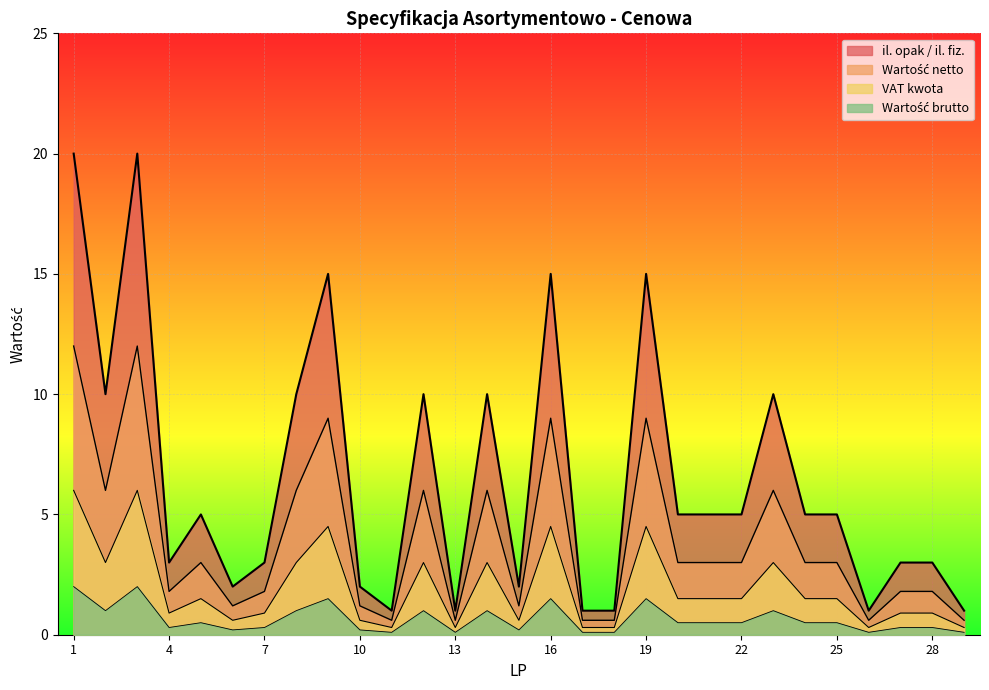

Which series has the largest total across all categories?

il. opak / il. fiz.